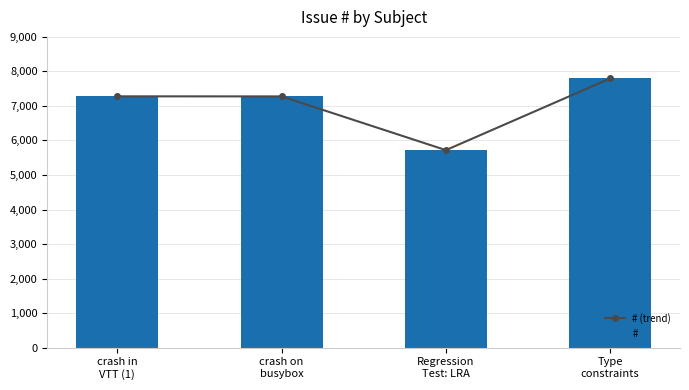

Which series has the largest range (max minus min)?

# (trend)